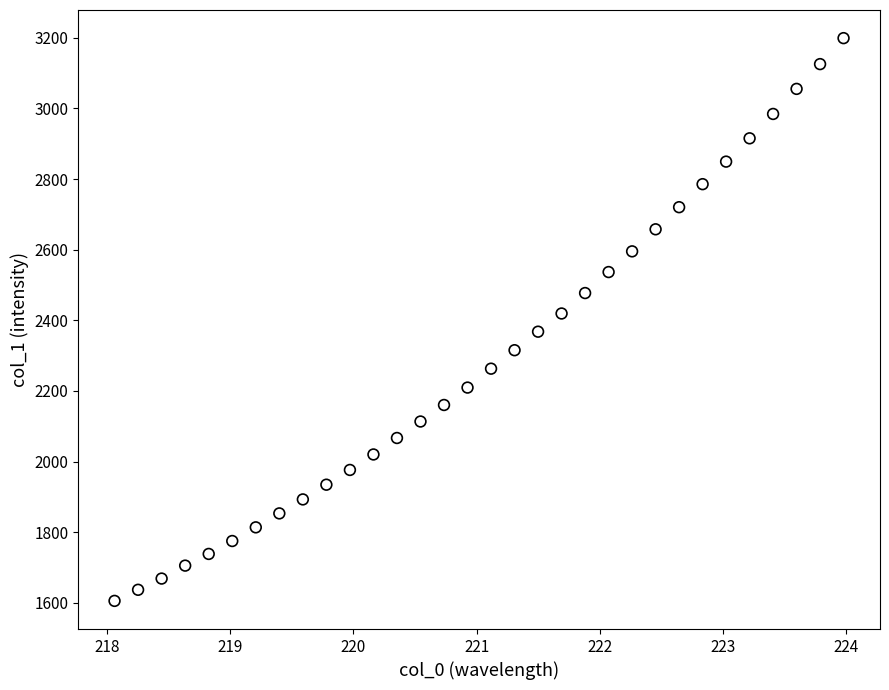

What is the range of Y values (max minus min)?

1593.1